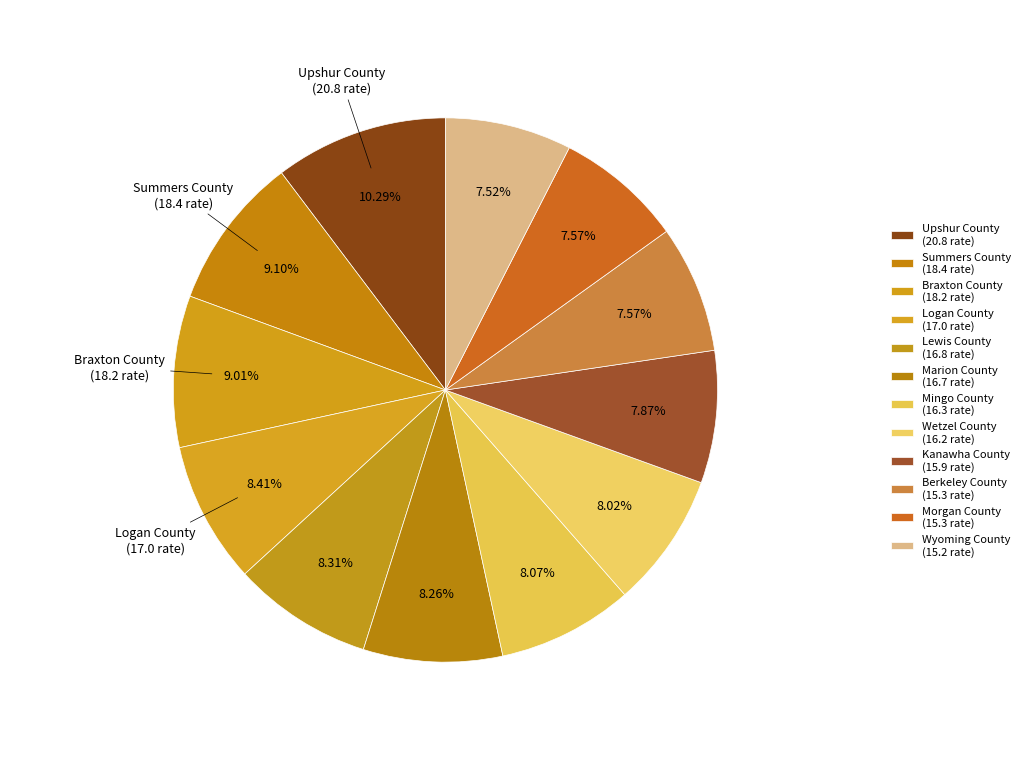

Count the number of slices in the pie.

12